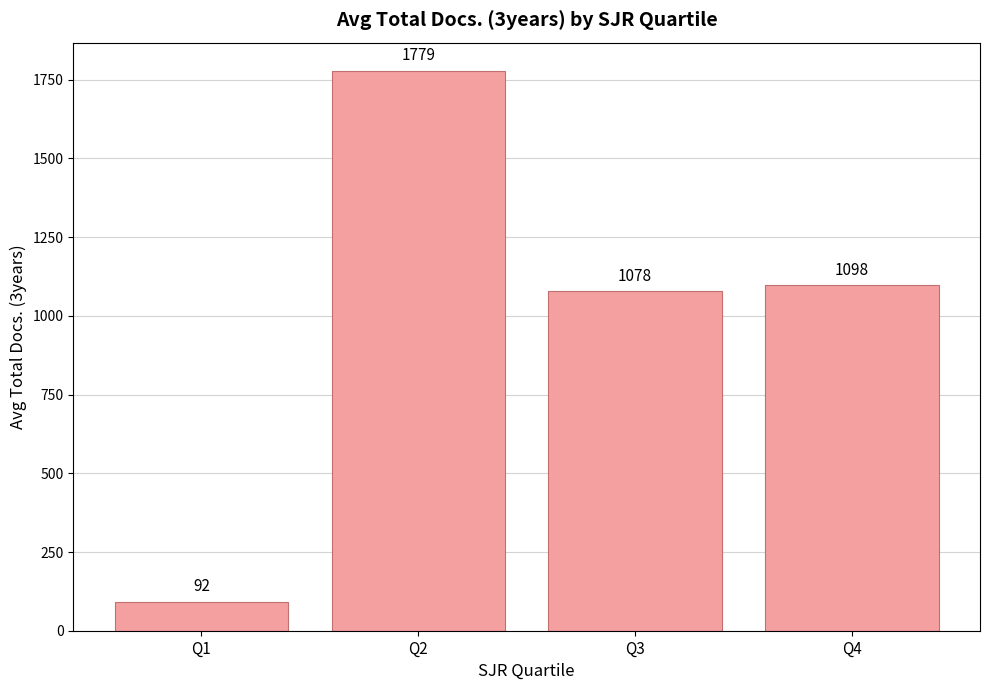

How many data points are less than 1098?

2